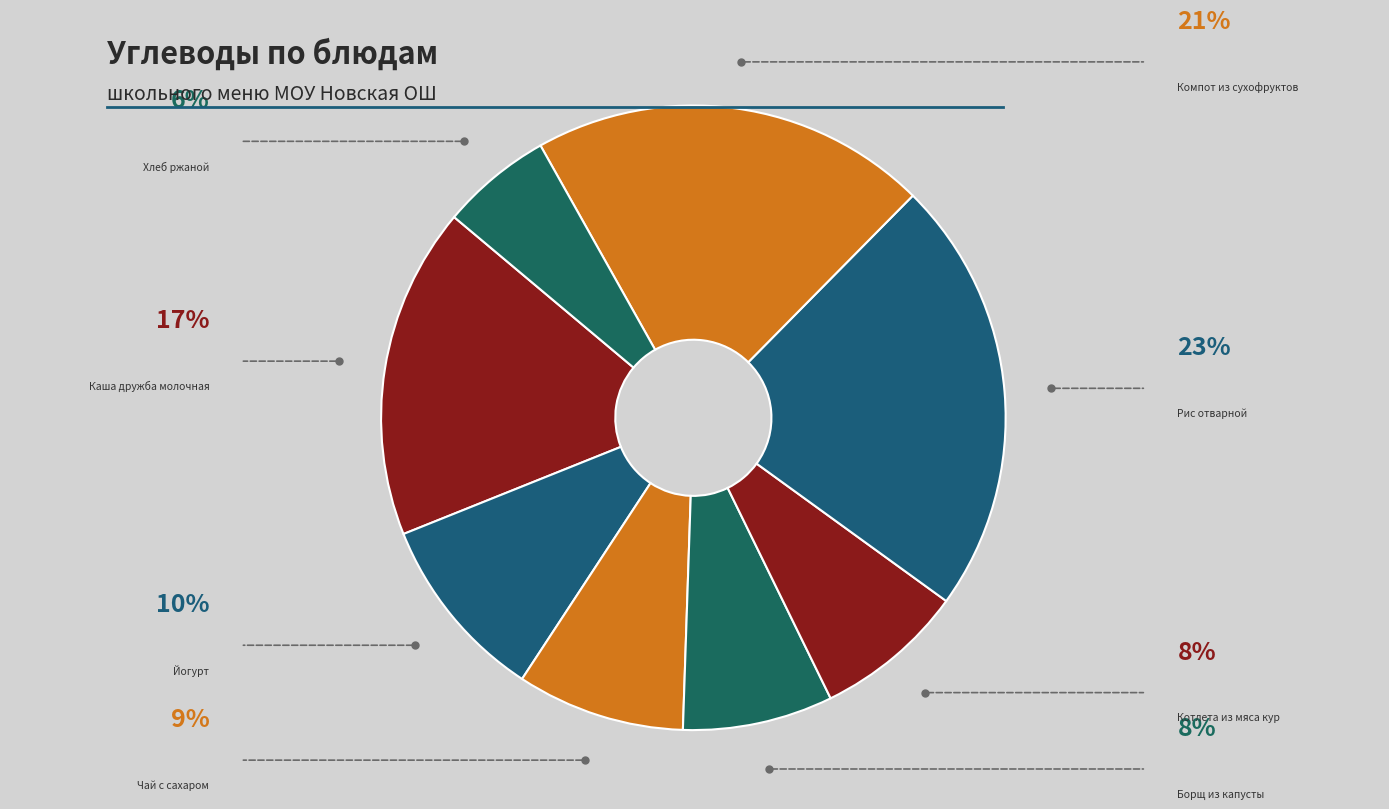

Count the number of slices in the pie.

8